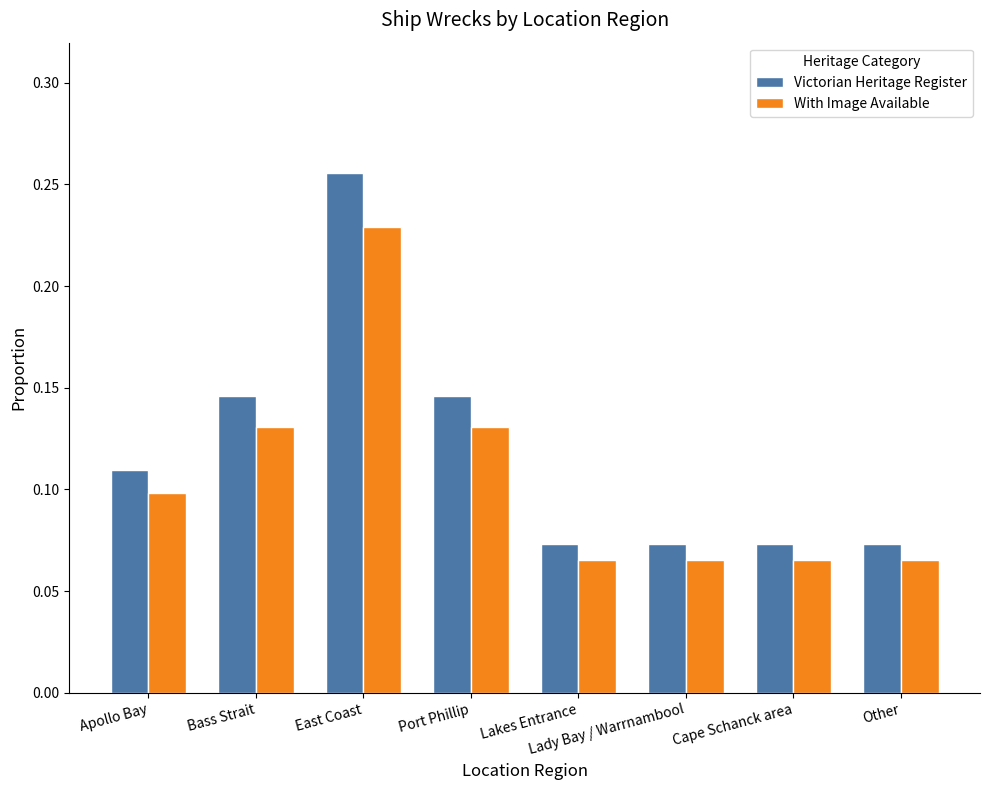

How many categories are shown in the chart?

8